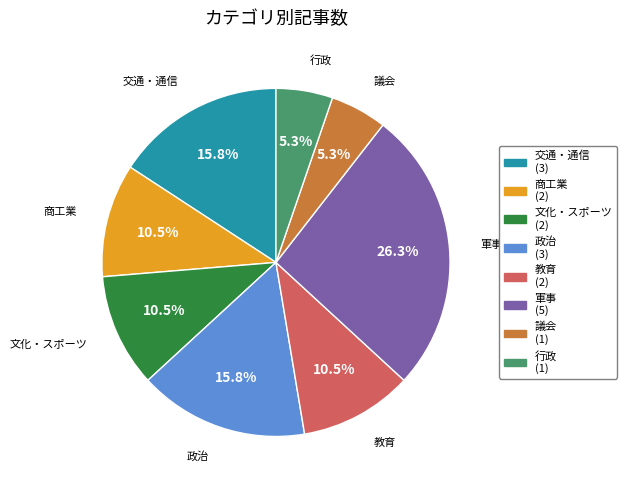

Is there any slice that represents more than half of the pie?

No